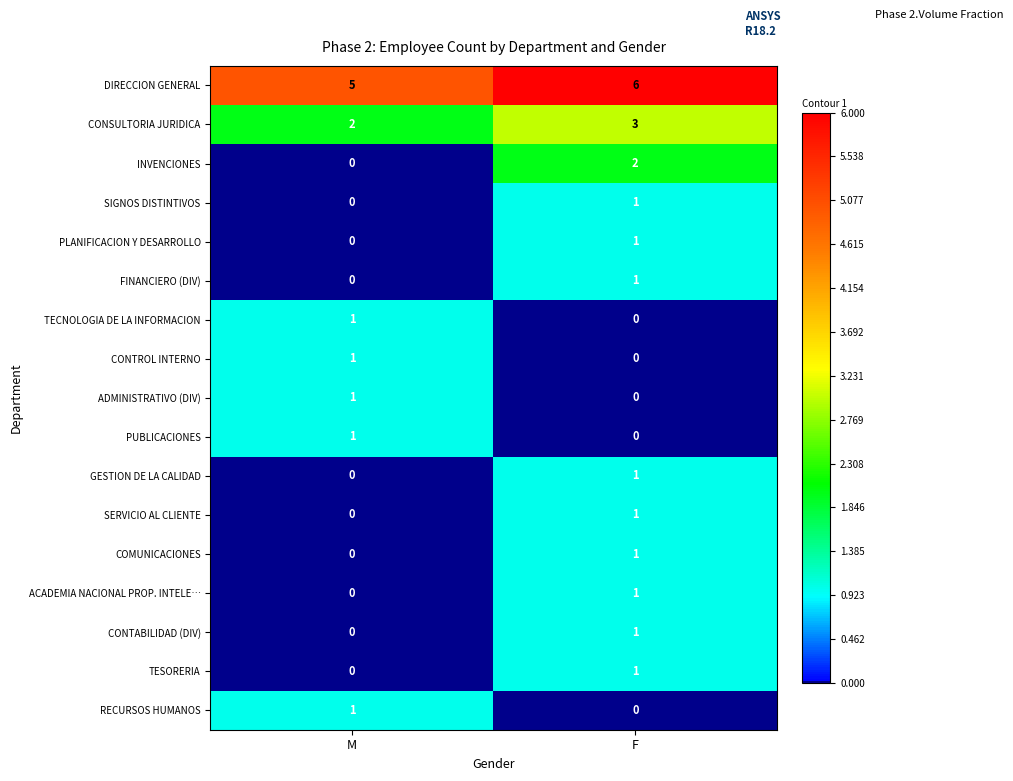

List the labels in order of CONSULTORIA JURIDICA value, largest first.

F, M